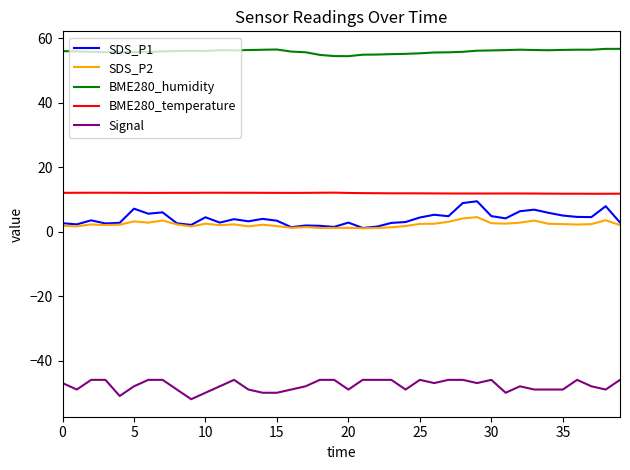

Rank the series by their maximum value, from lowest to highest.

Signal, SDS_P2, SDS_P1, BME280_temperature, BME280_humidity